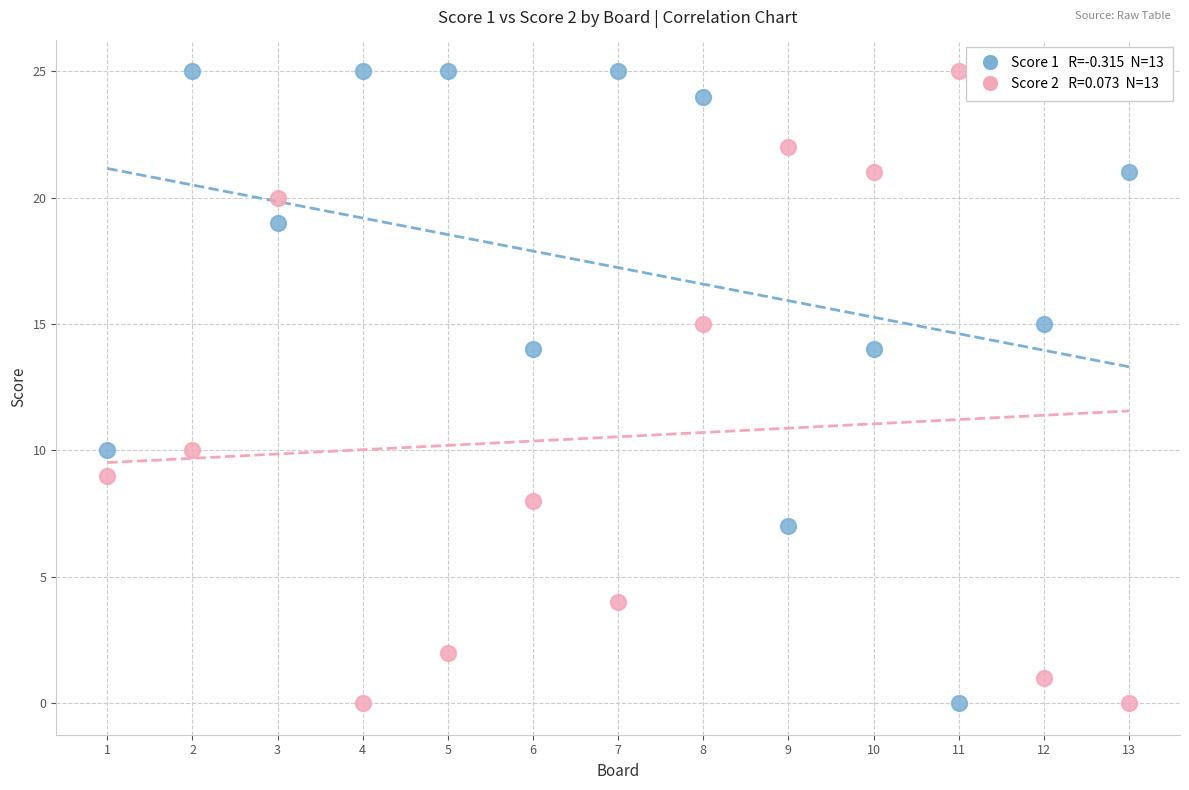

Across all data points, what is the range of Y values (max minus min)?

25